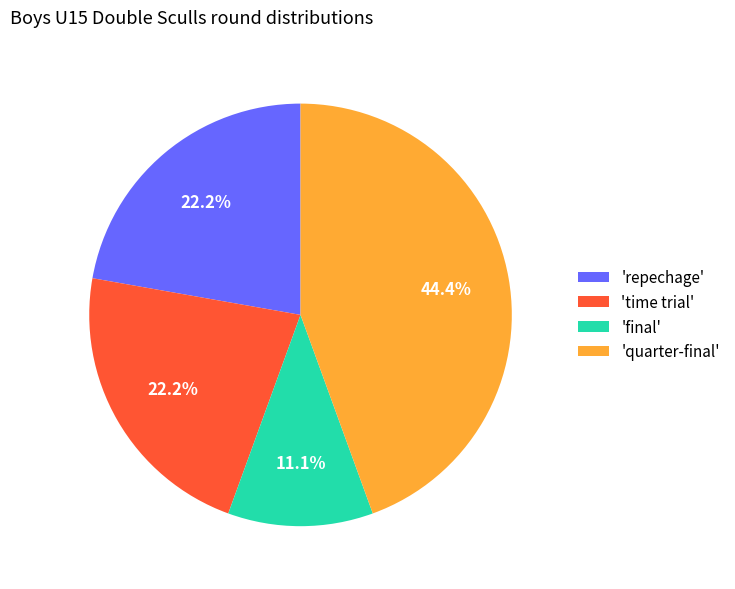

Is there a majority slice in this chart?

No